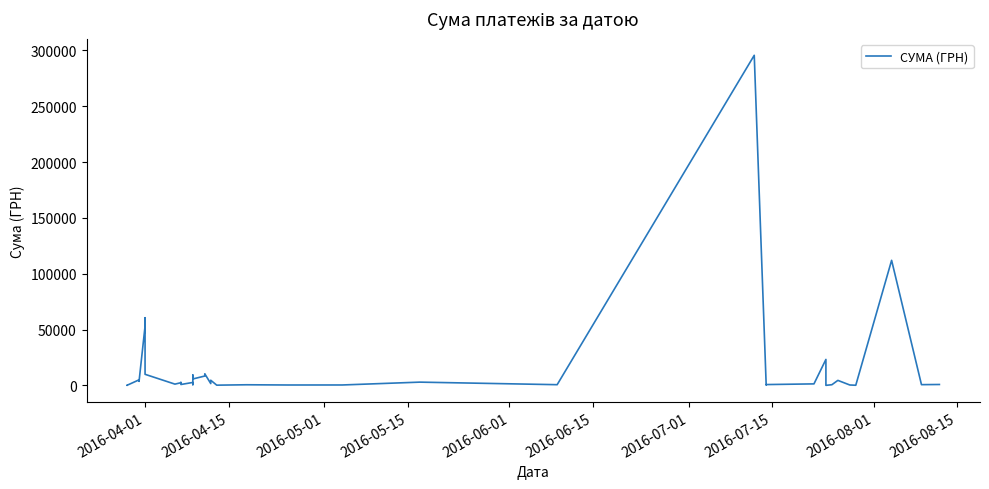

What is the average value?

15774.4